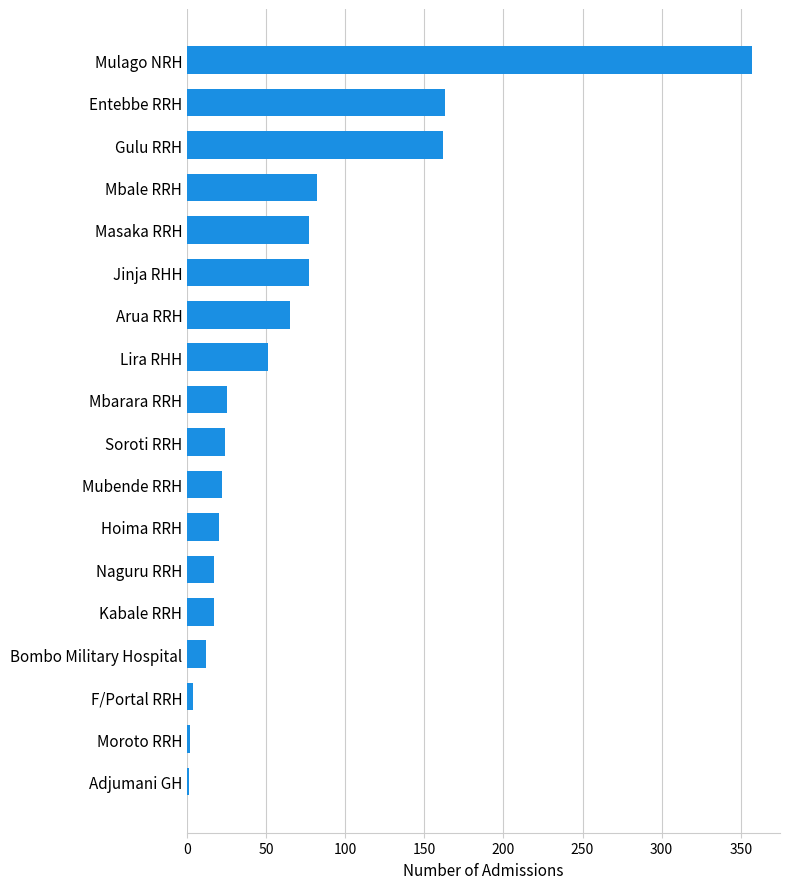

What is the ratio of the value at Arua RRH to the value at Gulu RRH?

0.4